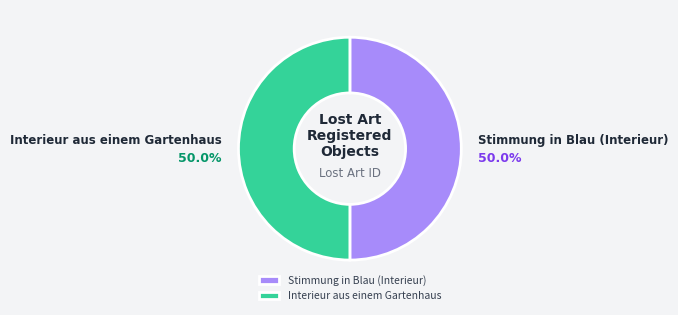

What portion of the pie excludes Interieur aus einem Gartenhaus?

50.0%